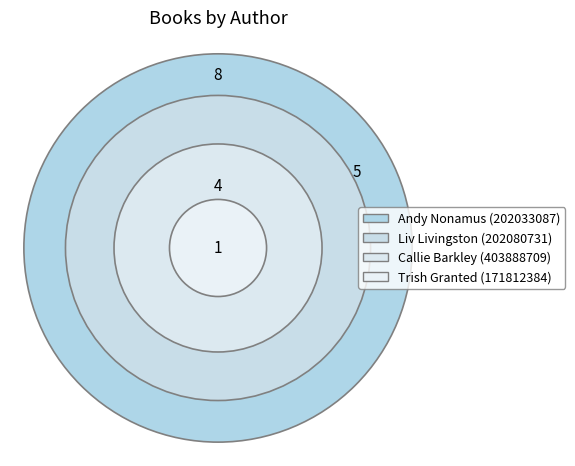

Which slice is the largest?

Andy Nonamus (202033087)